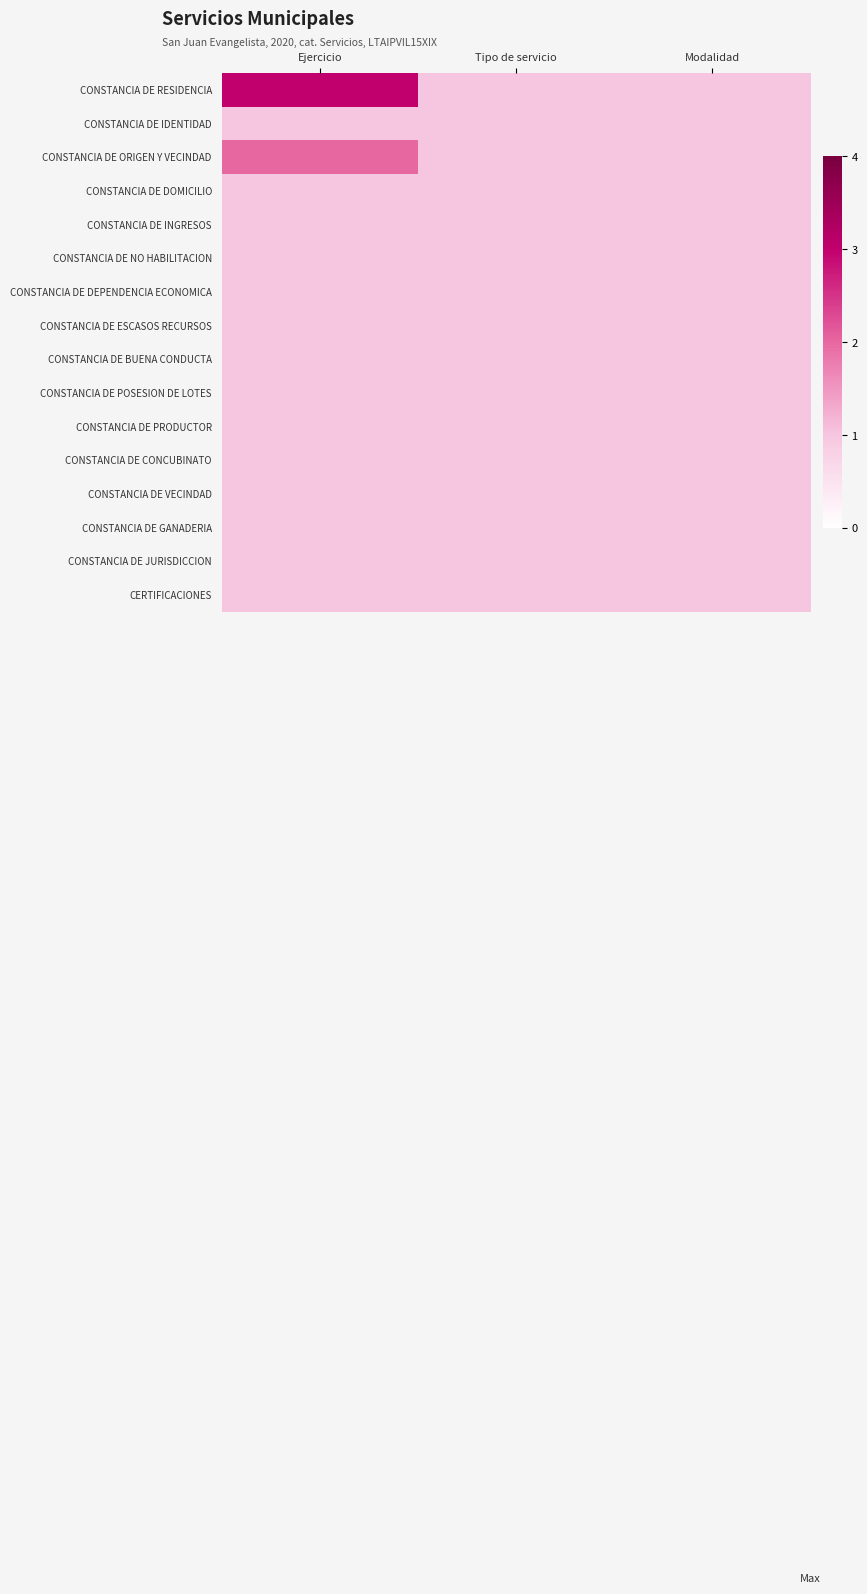

How many series are shown in this chart?

16